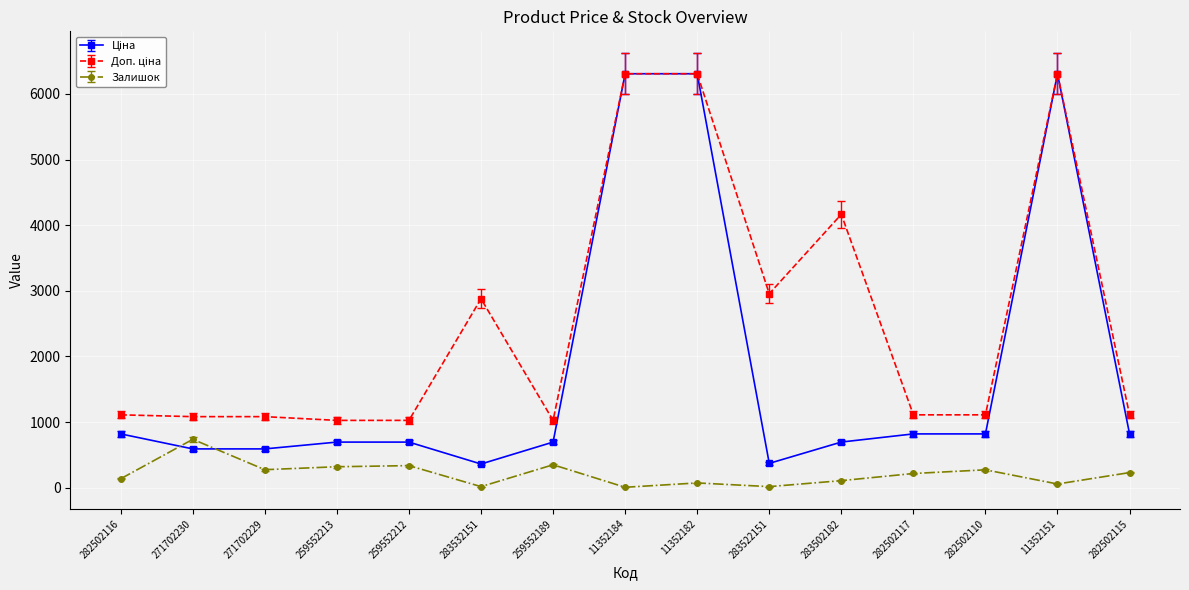

Is it true that Залишок equals 55.0 at 11352151?

True